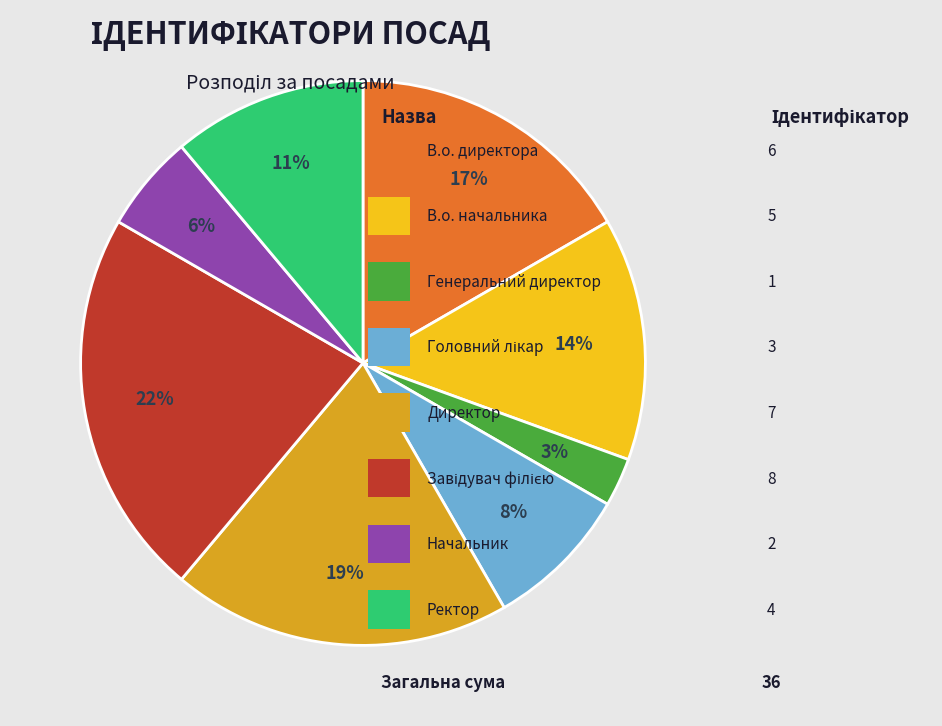

Is there any slice that represents more than half of the pie?

No